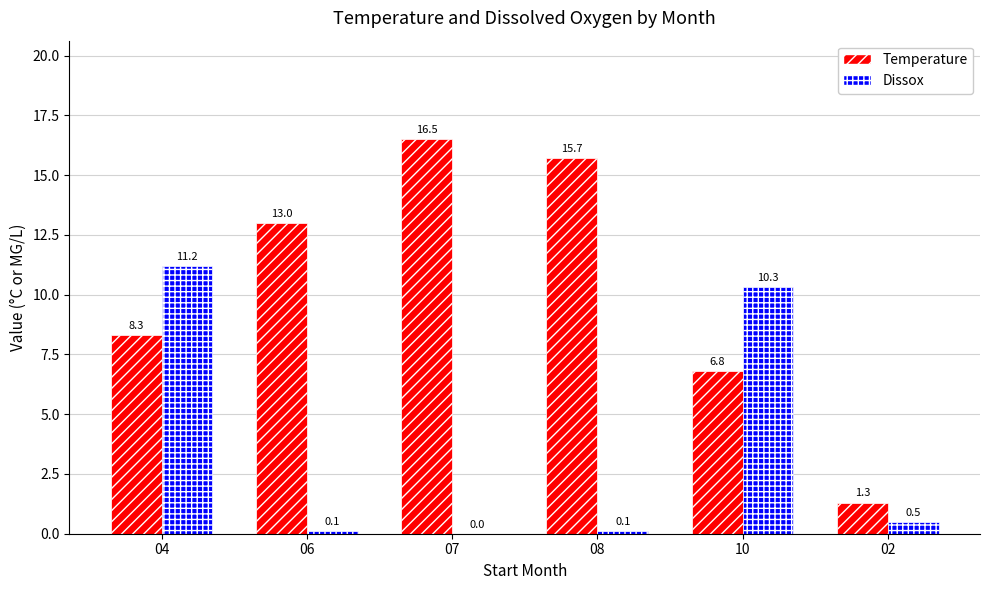

How many groups of bars are there?

6